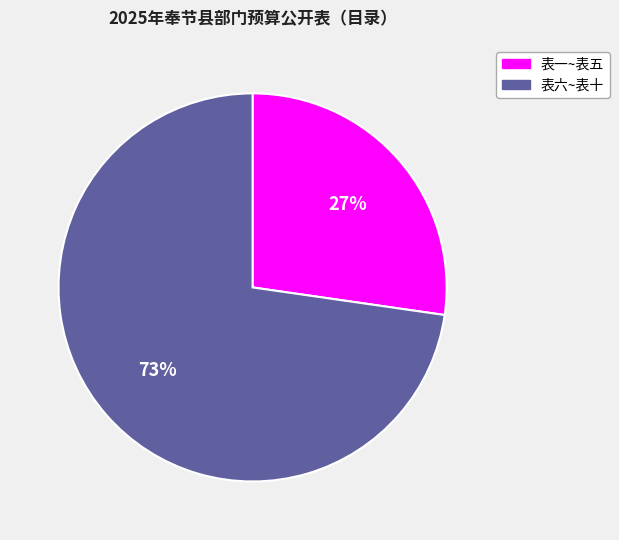

Does any single category account for the majority?

Yes